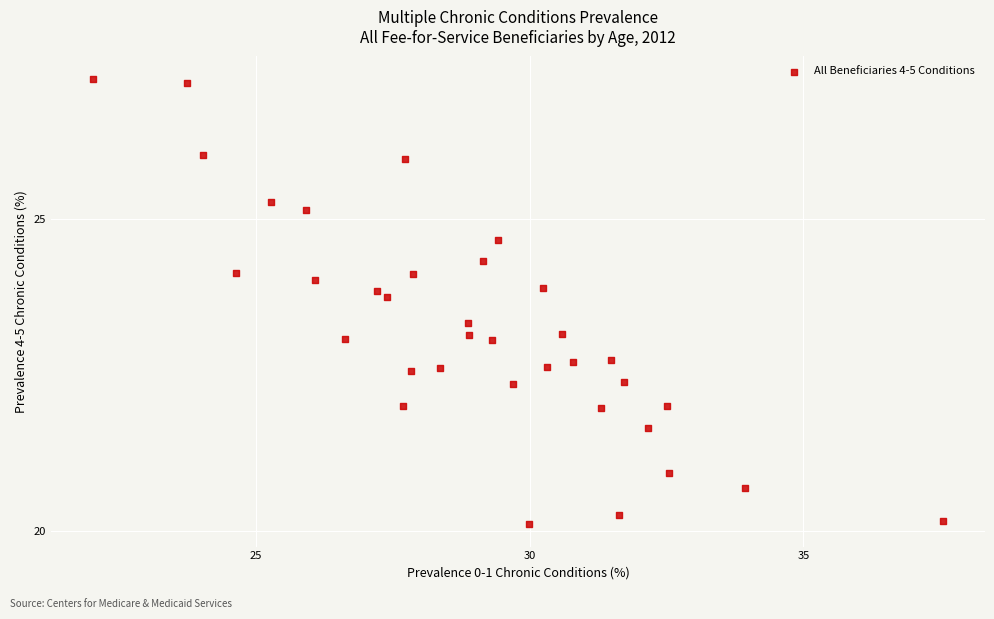

What is the range of X values (max minus min)?

15.5